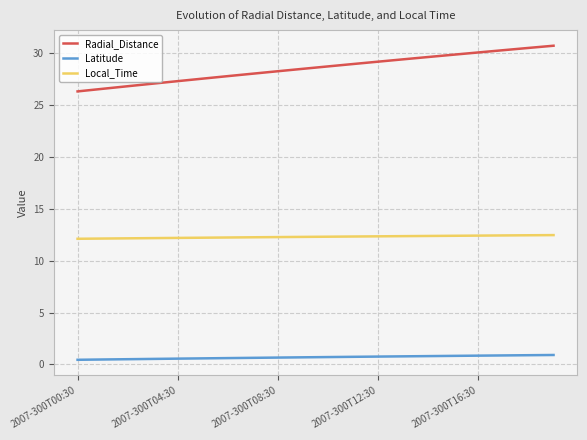

What is the minimum value for Radial_Distance?

26.3